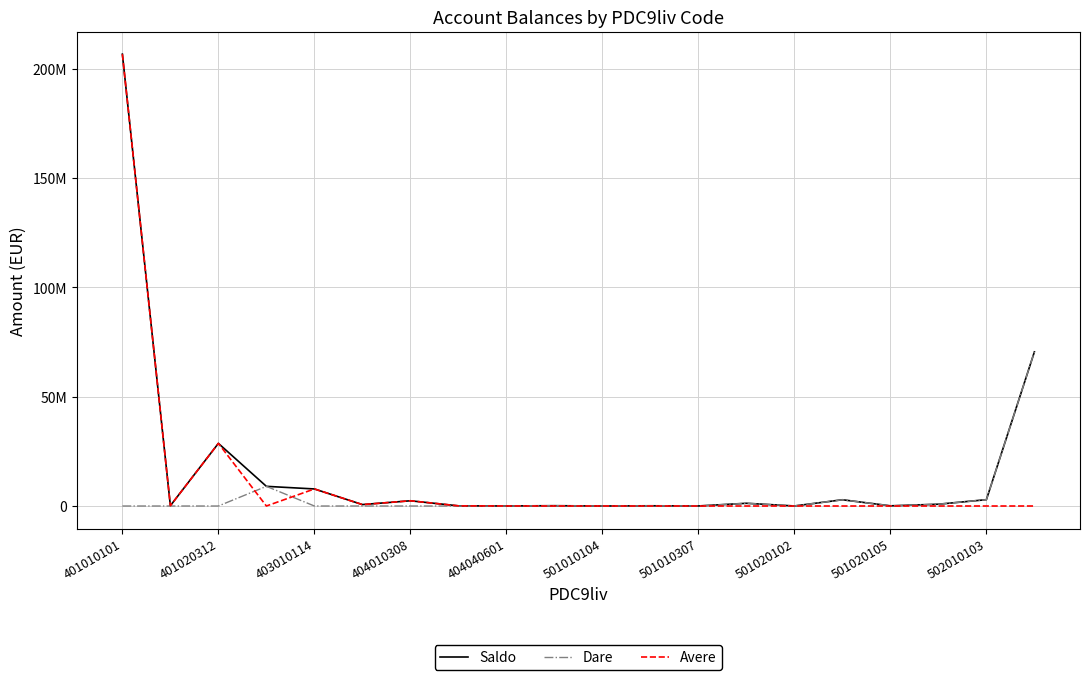

At which label does Avere reach its peak?

401010101